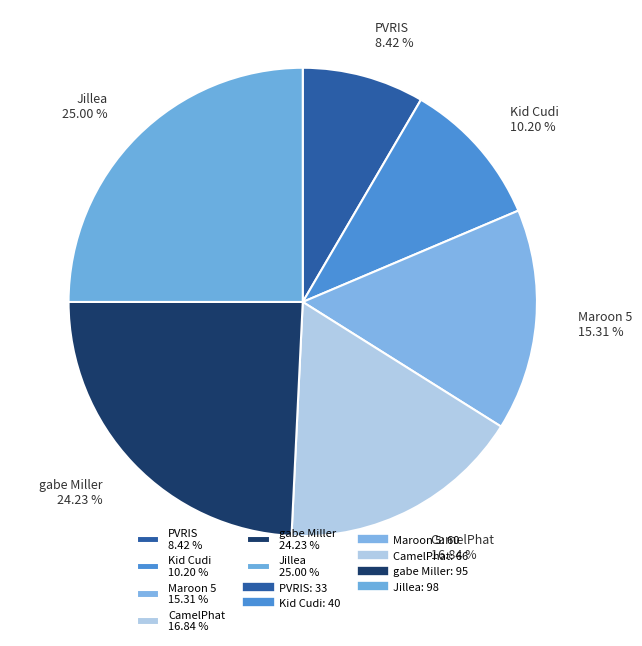

To the nearest percent, what portion does PVRIS represent?

8%